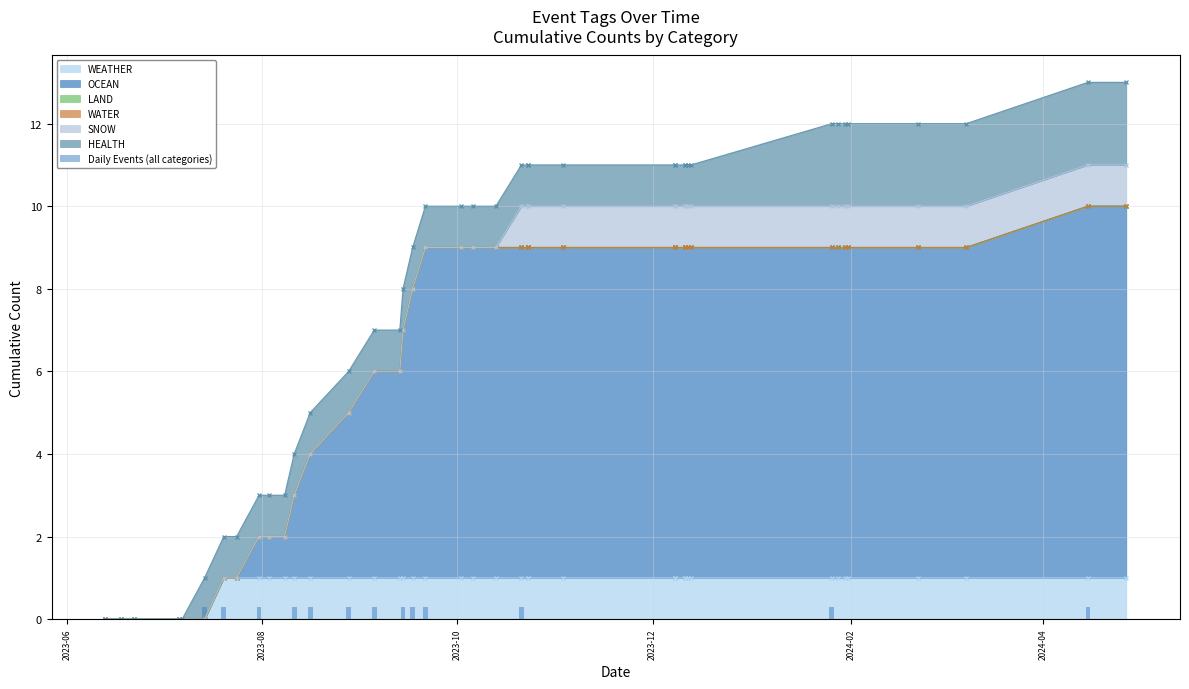

Does the chart contain any negative values?

No